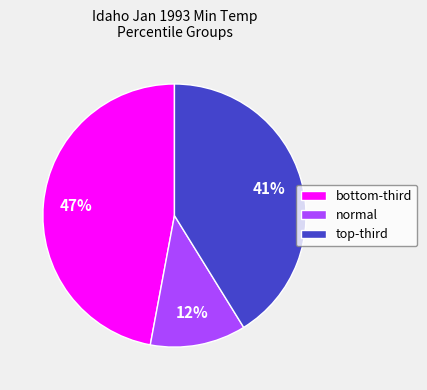

Does normal account for over 50% of the chart?

No